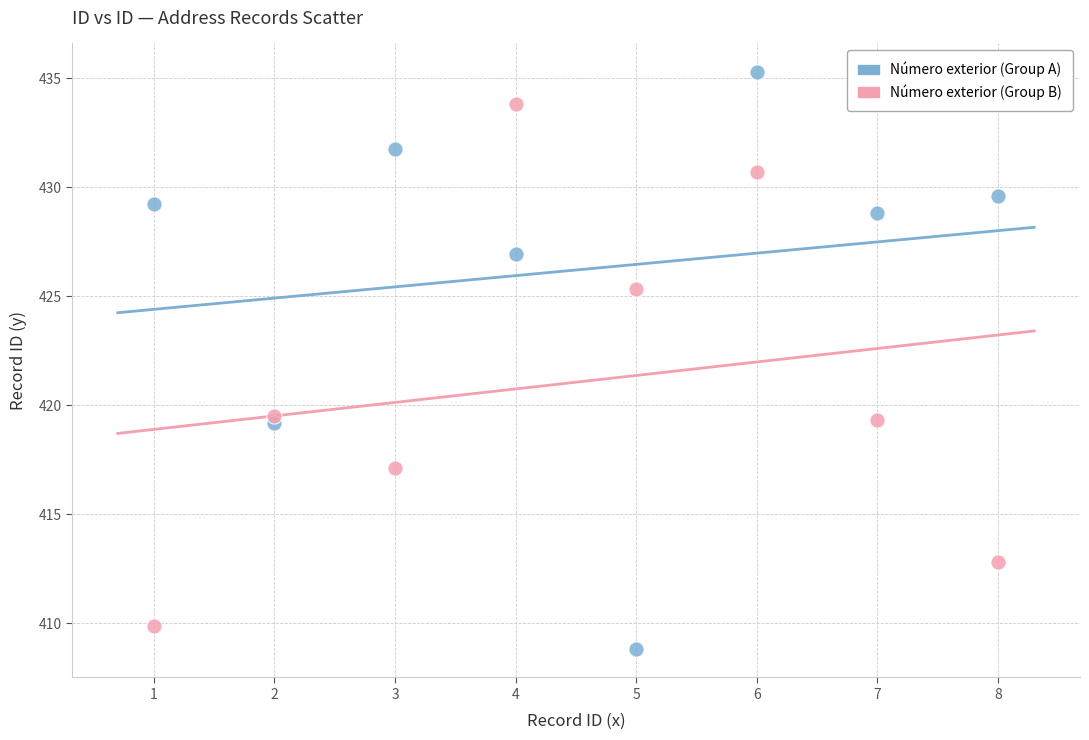

Which series has the widest spread of Y values?

Número exterior (Group A)